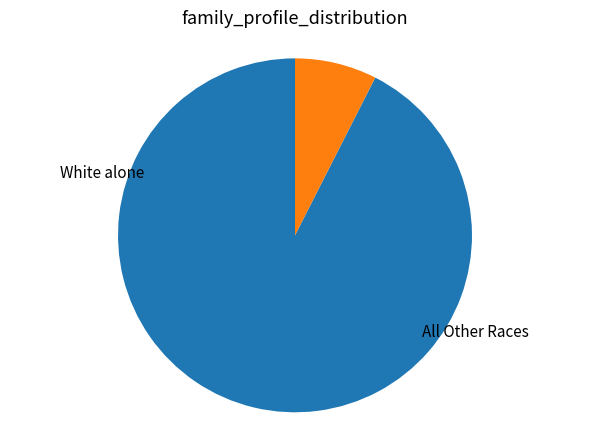

Does any single category account for the majority?

Yes